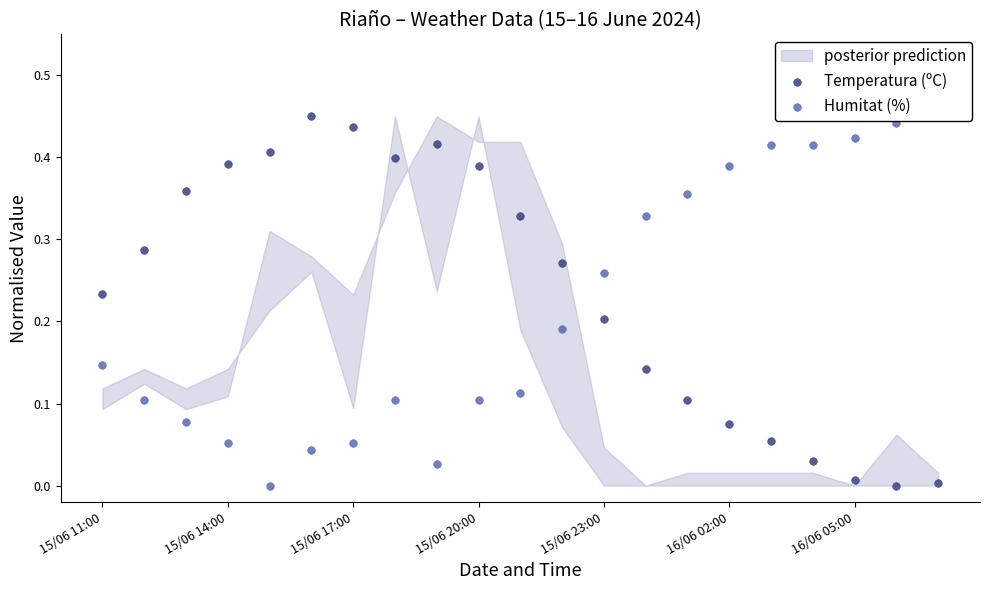

What are all the series names shown in the legend?

Temperatura (ºC), Humitat (%)